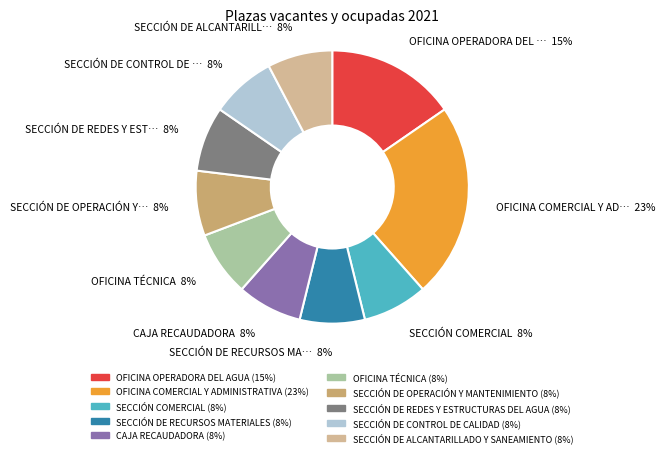

To the nearest percent, what is the difference between the largest and smallest slice percentages?

15%